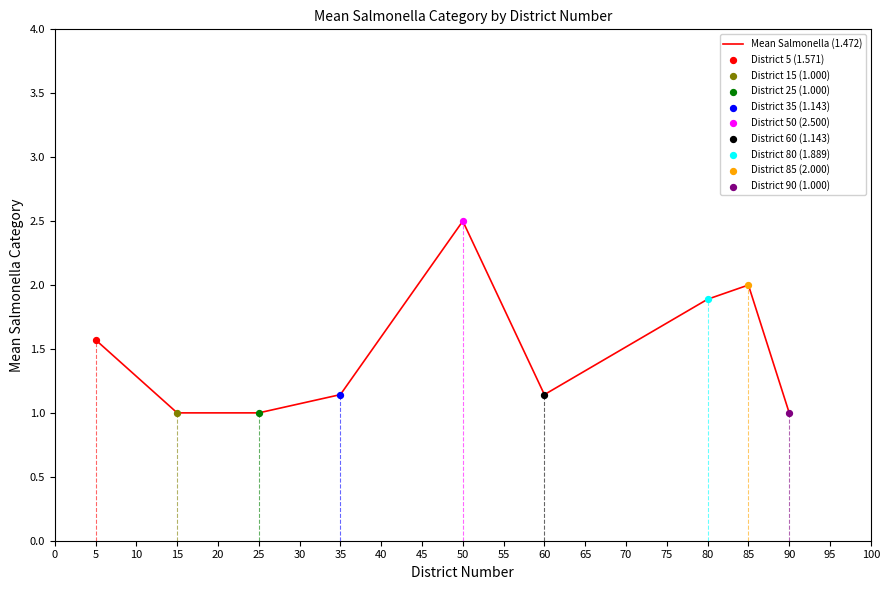

Between 85 and 5, which is larger?

85